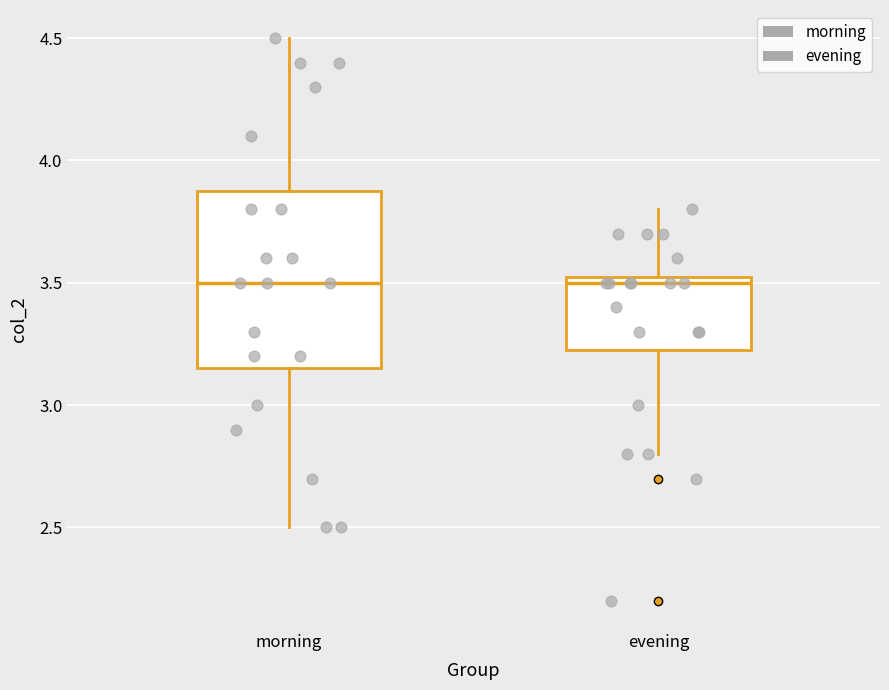

Where does the lower whisker of the box for morning end on the y-axis? The values are not printed on the chart, so give them approximately, as read against the axis.

2.50